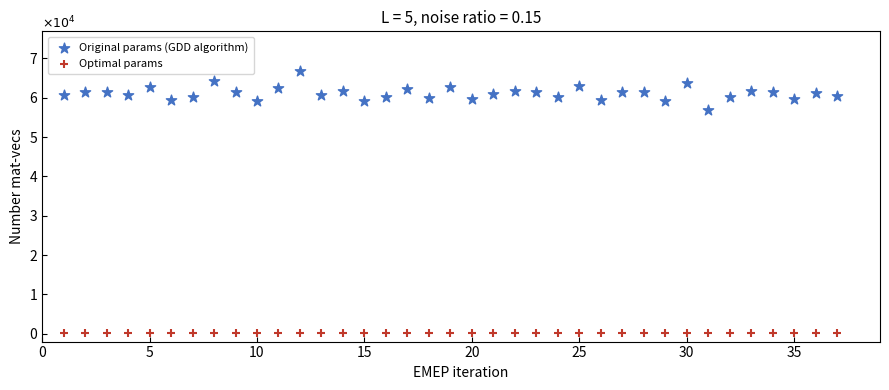

What are all the series names shown in the legend?

Original params (GDD algorithm), Optimal params